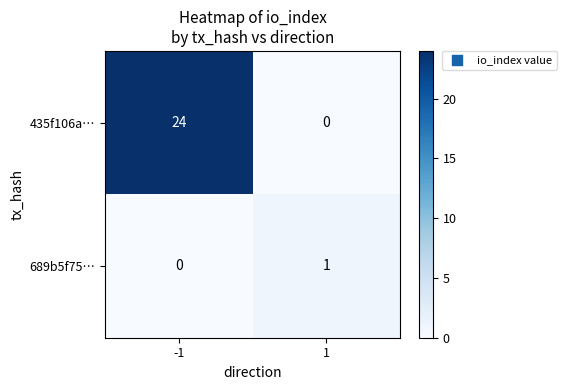

Which series has the largest total across all categories?

435f106a…